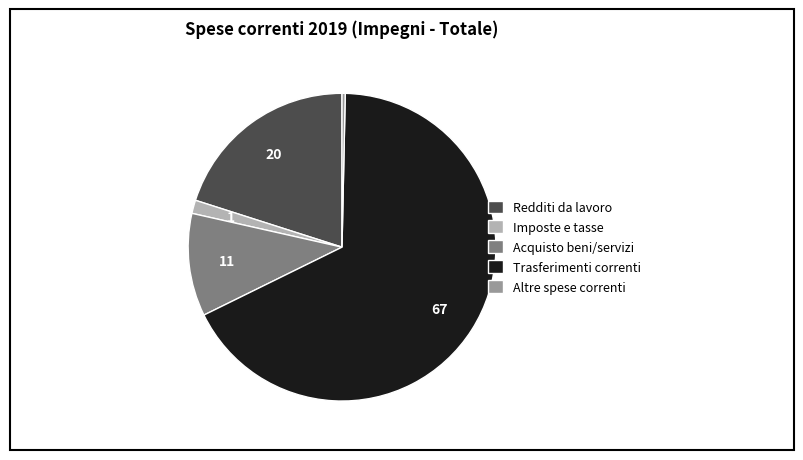

Rank the categories by value from highest to lowest.

Trasferimenti correnti, Redditi da lavoro, Acquisto beni/servizi, Imposte e tasse, Altre spese correnti